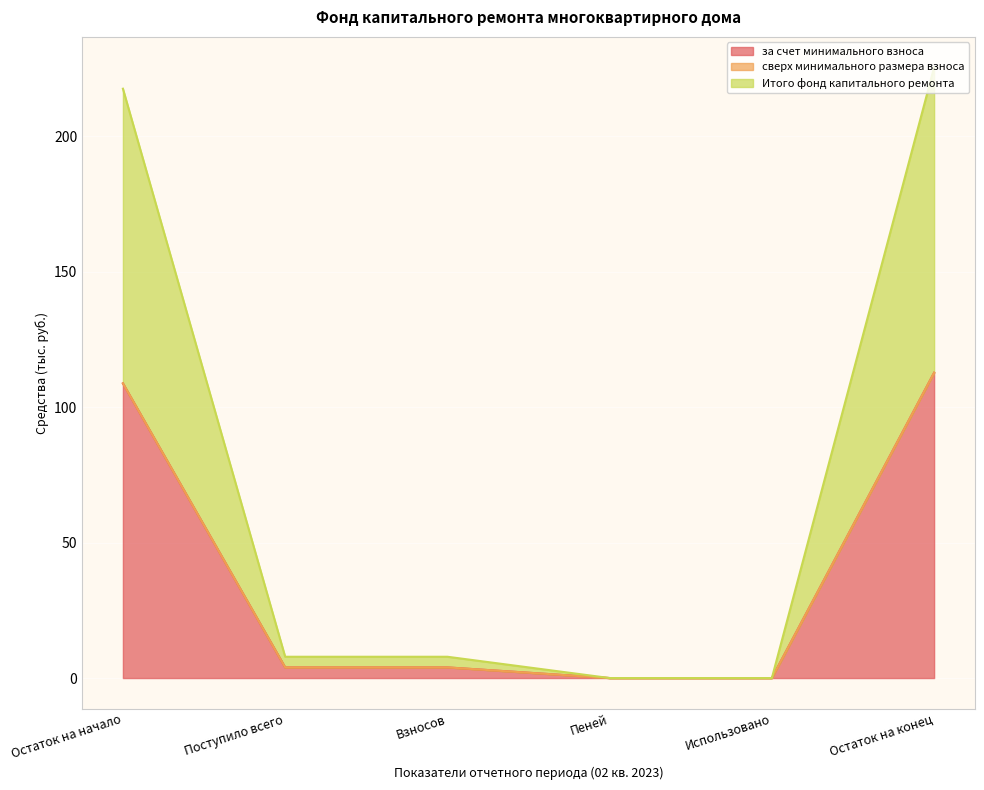

Which has a higher value, Использовано or Остаток на начало?

Остаток на начало